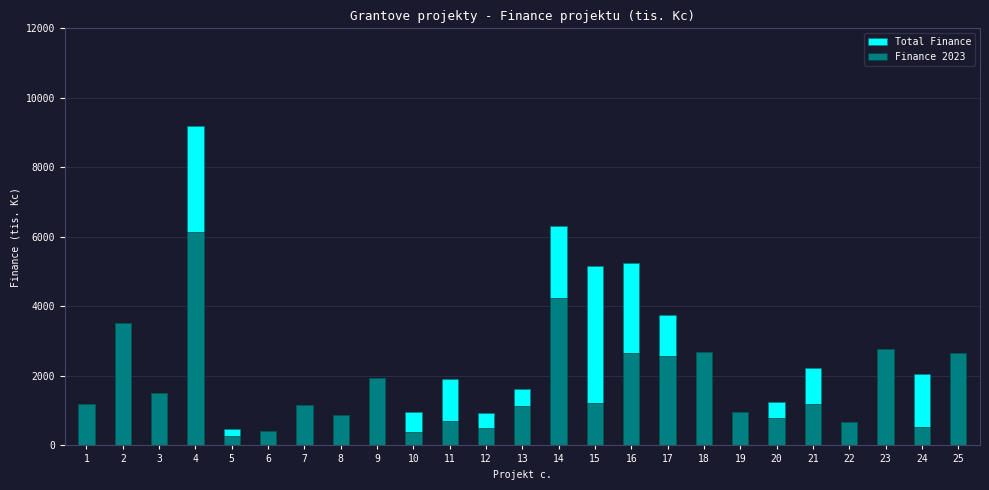

Between 8 and 15, which series saw the biggest shift?

Total Finance